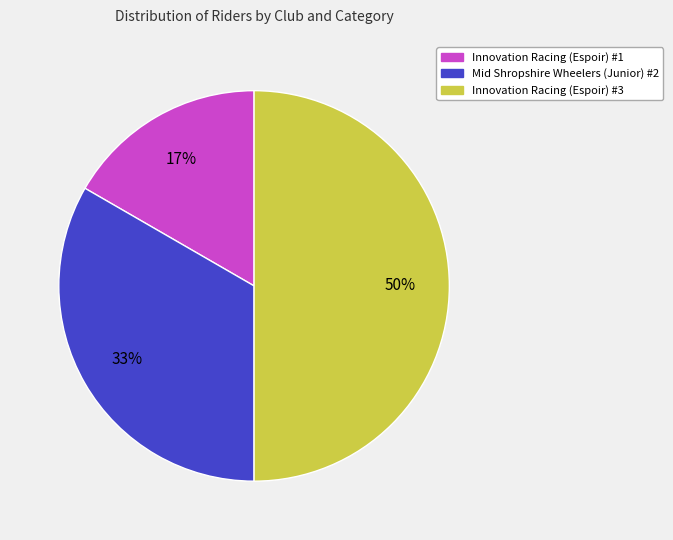

Which category has the smallest portion of the pie?

Innovation Racing (Espoir) #1